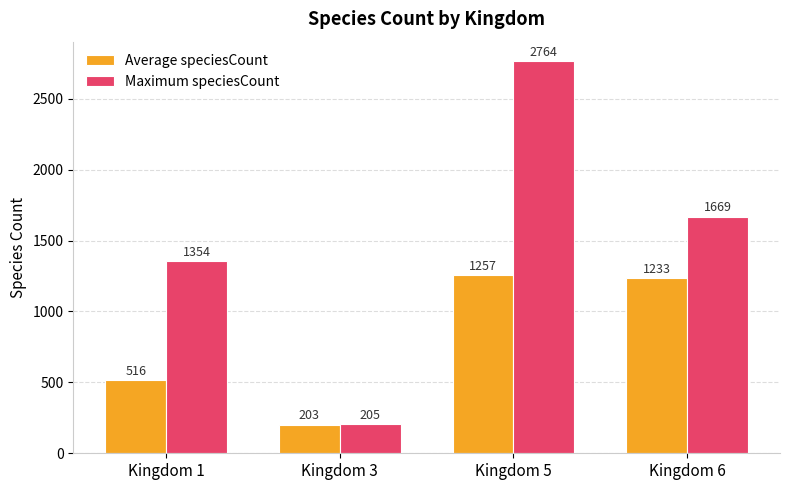

What is the lowest value of the Maximum speciesCount series?

205.0